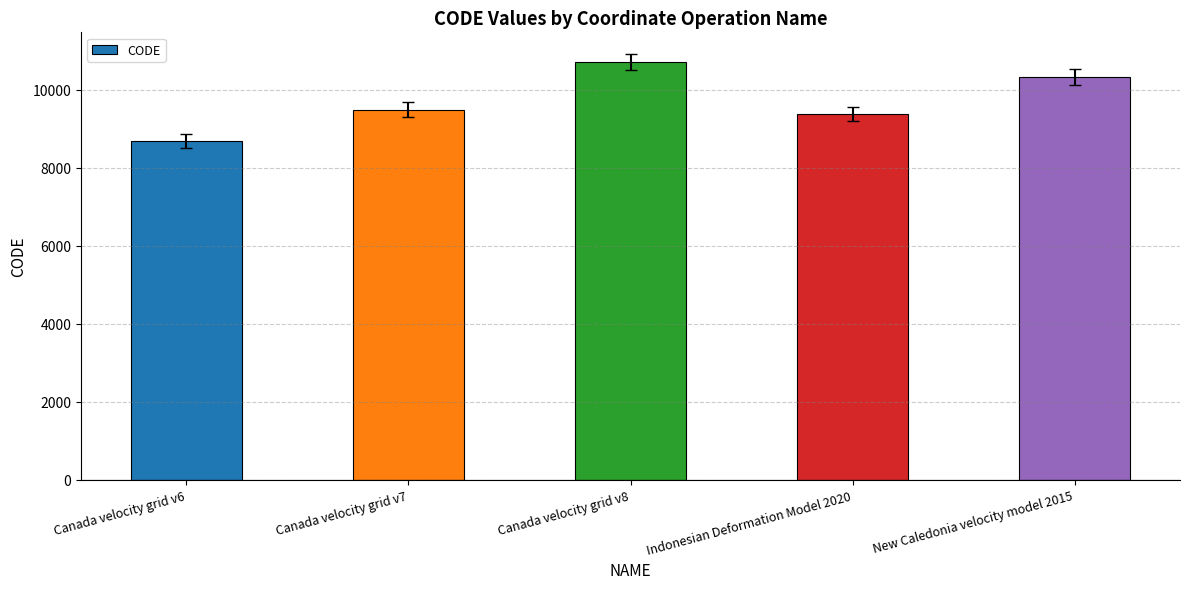

List the labels in order of value, largest first.

Canada velocity grid v8, New Caledonia velocity model 2015, Canada velocity grid v7, Indonesian Deformation Model 2020, Canada velocity grid v6